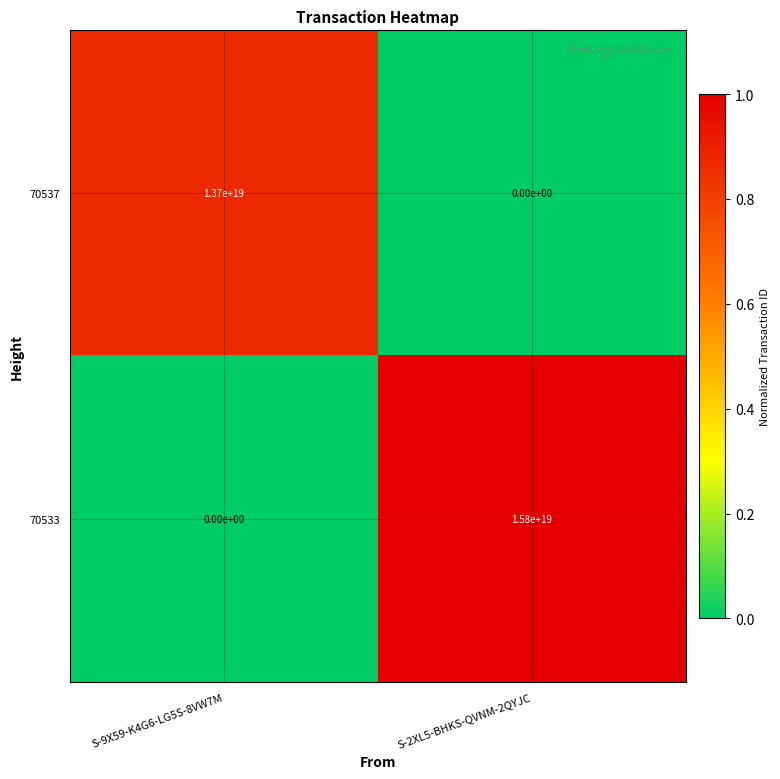

List the series in order of their overall mean, lowest first.

70537, 70533